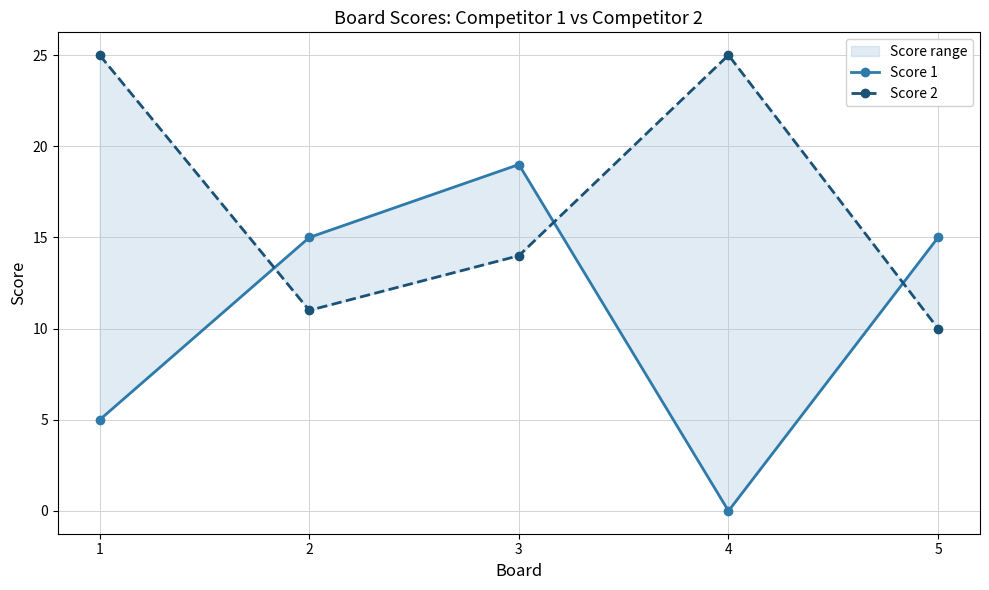

Does the chart display data point markers on the line(s)?

Yes